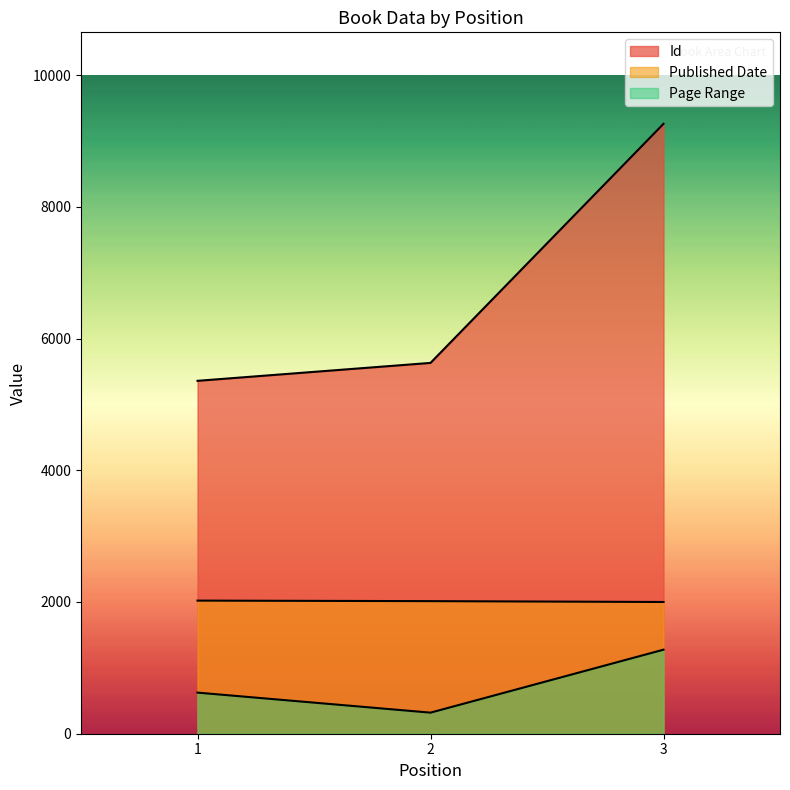

What is the smallest value displayed?

320